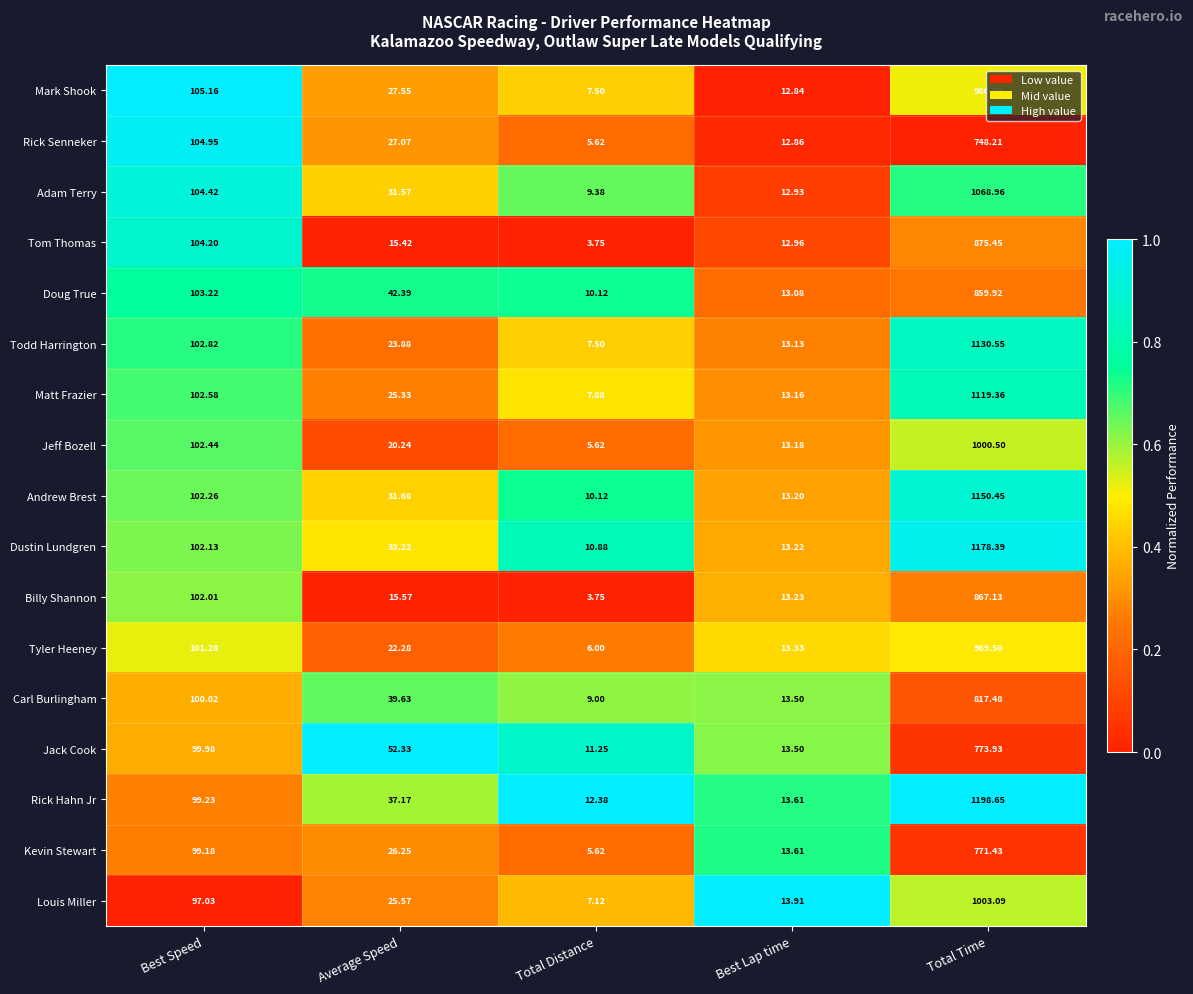

At which category does the chart reach its peak across all series?

Total Time